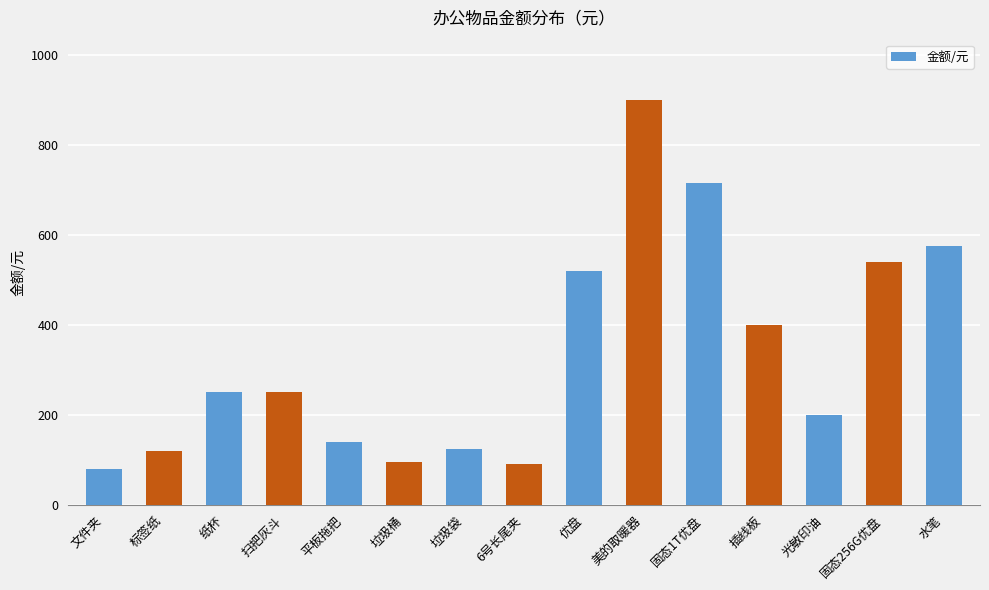

True or false: the data shows 248 at 平板拖把.

False